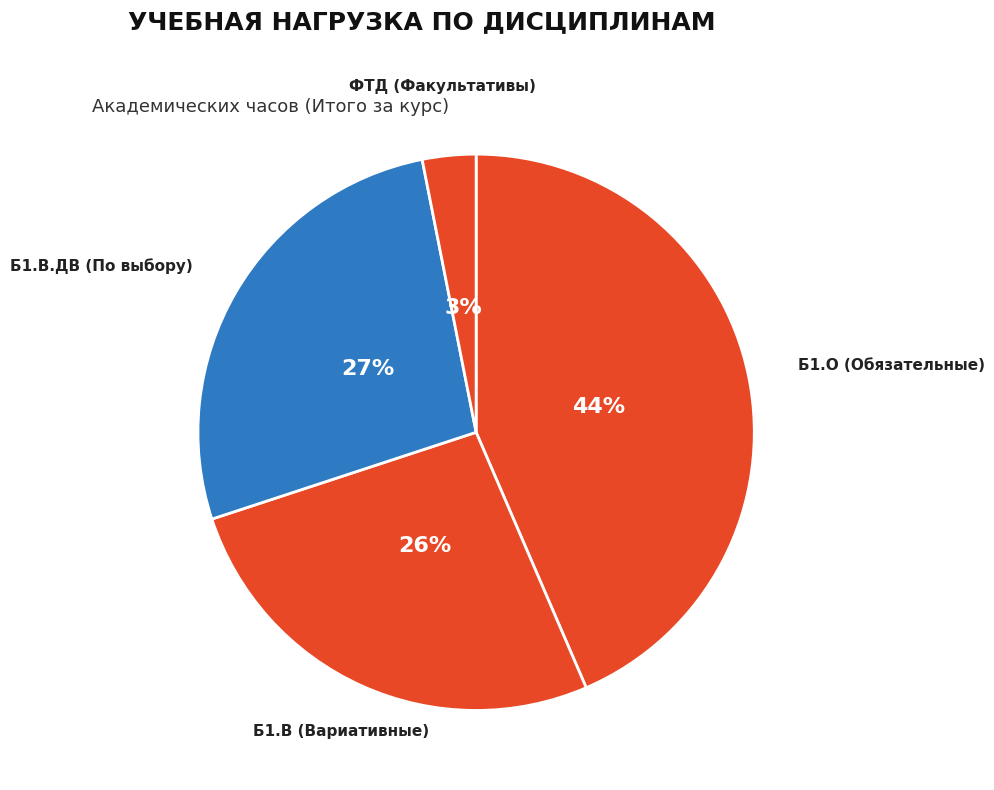

How many slices are in this pie chart?

4